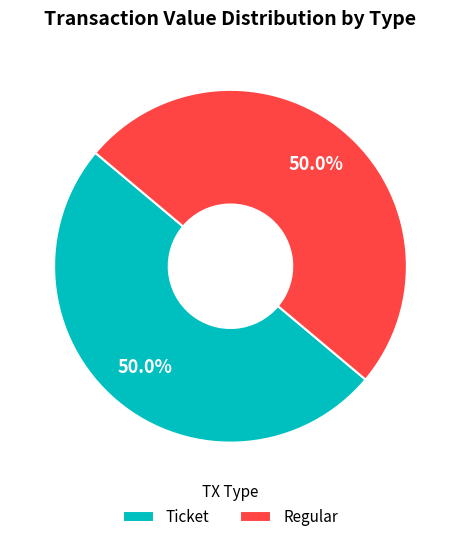

To the nearest percent, what is the average slice percentage?

50%